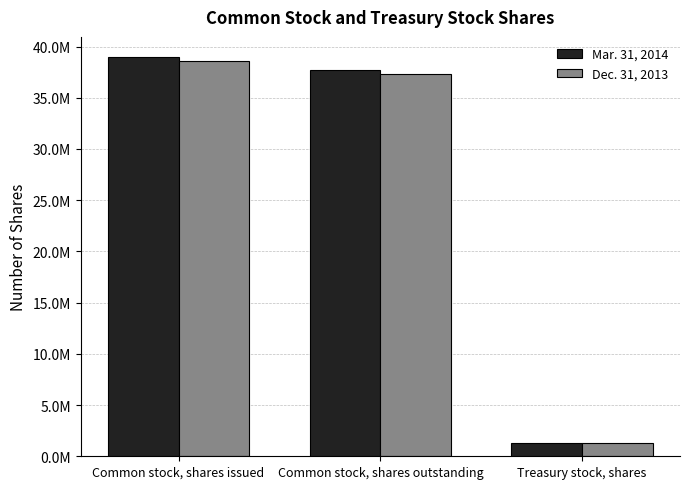

What is the sum of the Mar. 31, 2014 values at Common stock, shares issued and Common stock, shares outstanding?

76708000